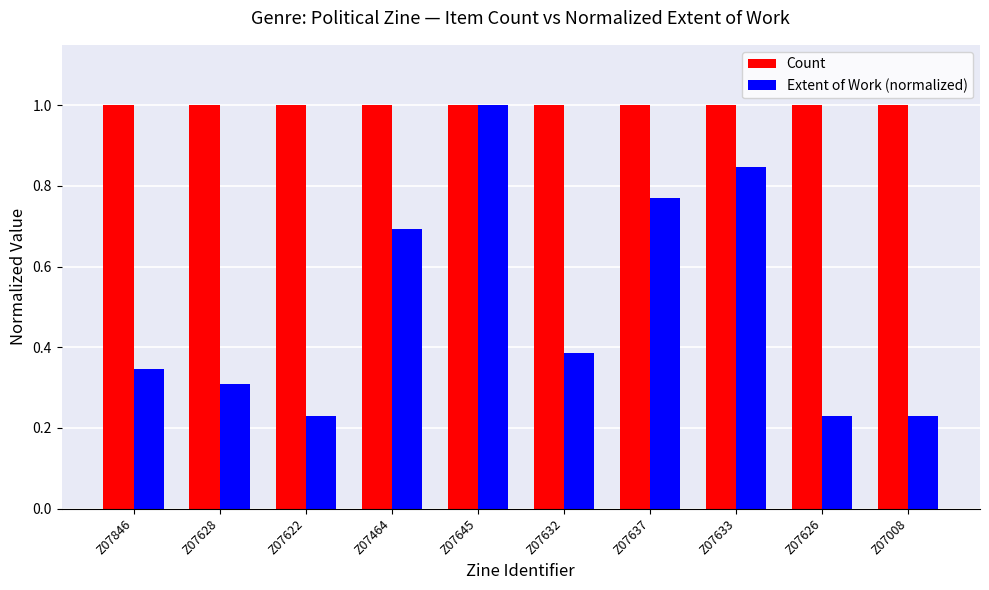

Which series changed the most between Z07632 and Z07633?

Extent of Work (normalized)